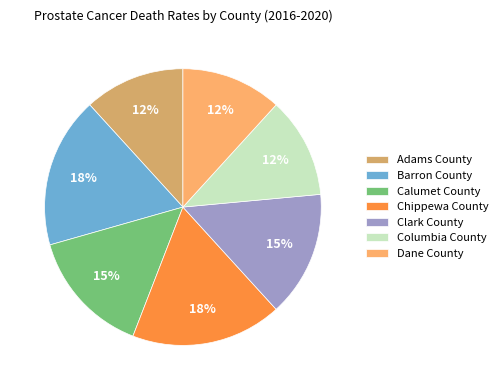

Between Clark County and Chippewa County, which is larger?

Chippewa County